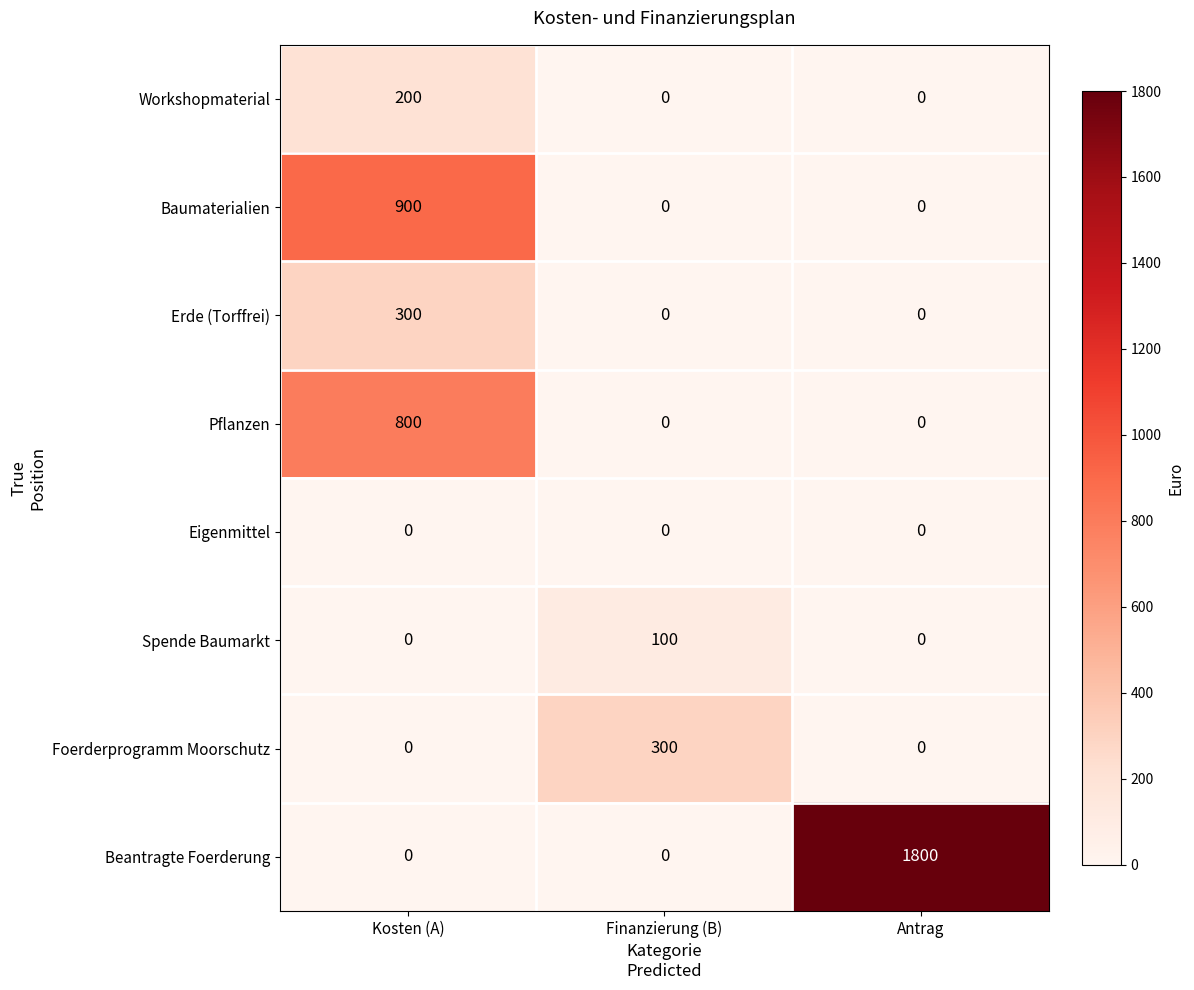

Which series has the largest total across all categories?

Beantragte Foerderung